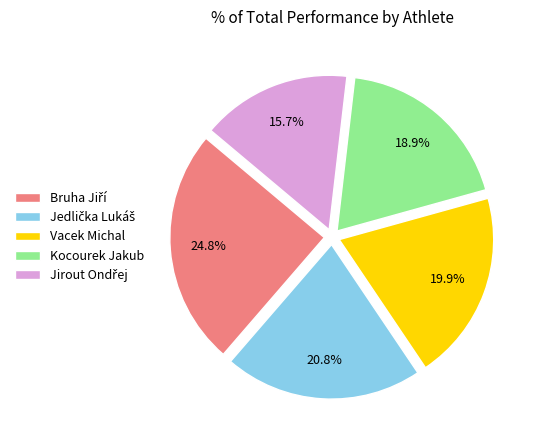

To the nearest percent, what is the average slice percentage?

20%